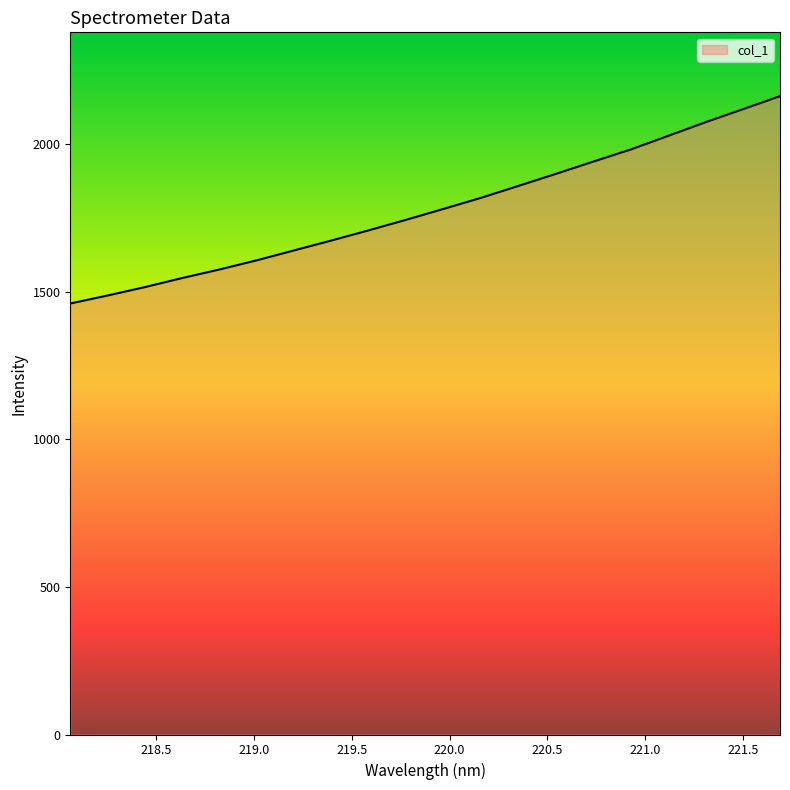

What is the smallest value displayed?

1459.5